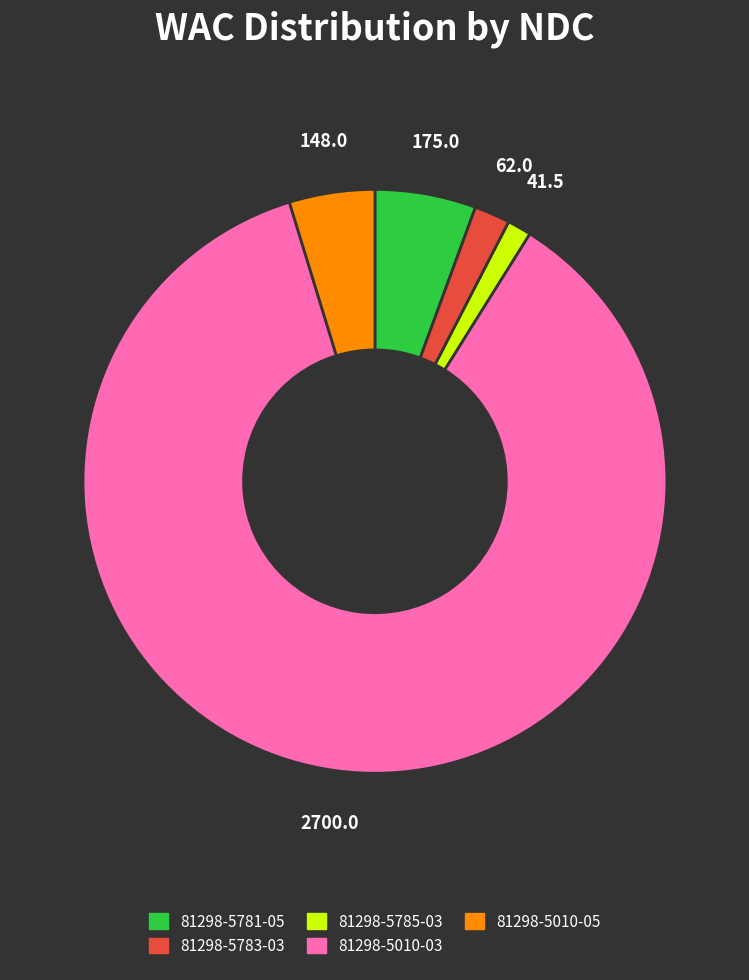

Between 81298-5783-03 and 81298-5781-05, which is larger?

81298-5781-05